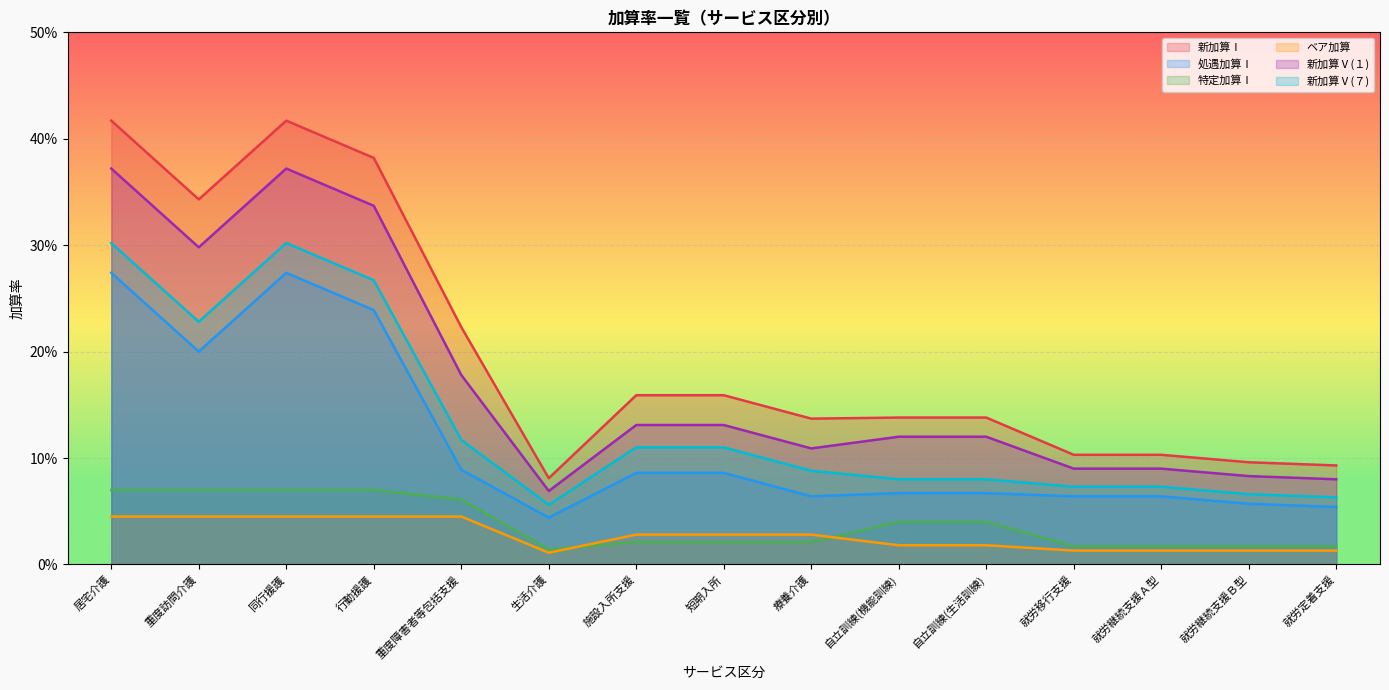

What is the average value of the 新加算Ⅴ(１) series?

0.2